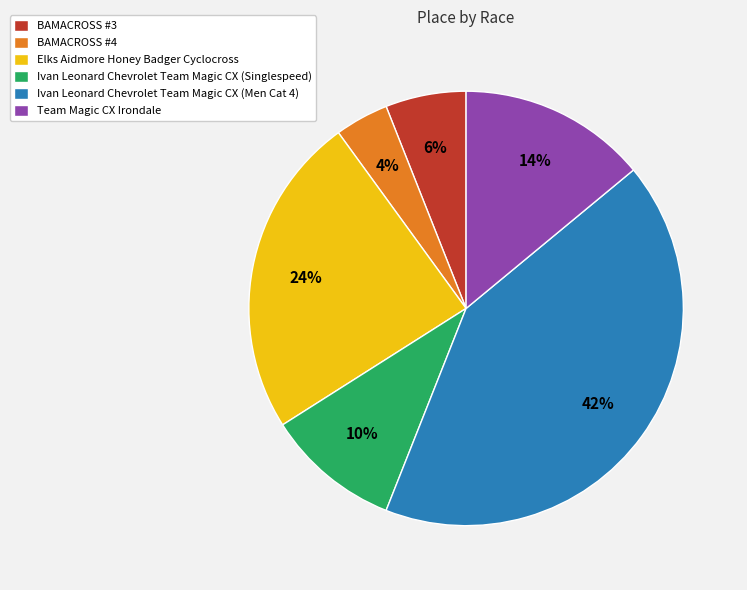

To the nearest percent, what is the difference between the largest and smallest slice percentages?

38%